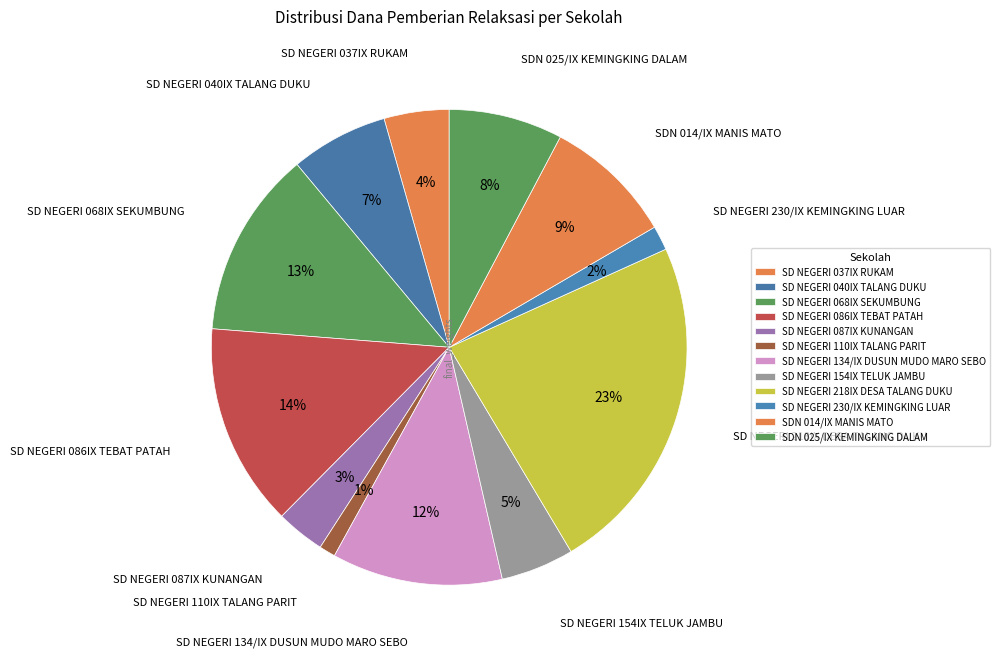

Count the number of slices in the pie.

12